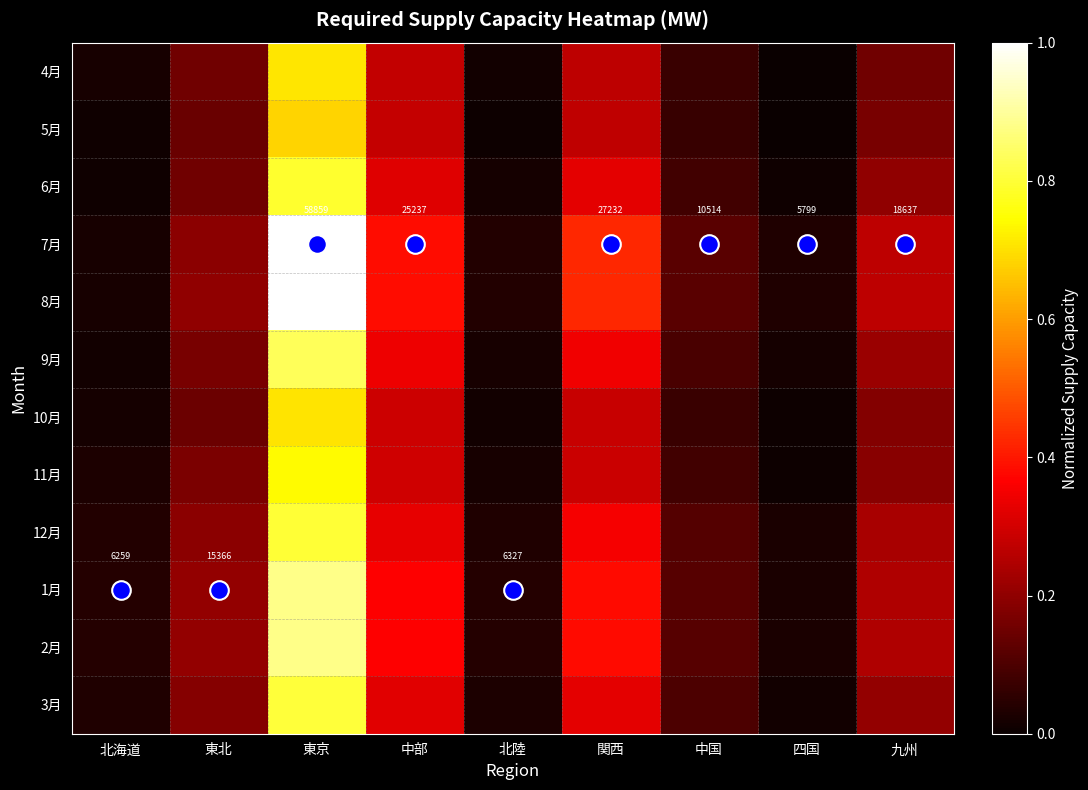

Where is 12月 nearest to the value 0?

四国